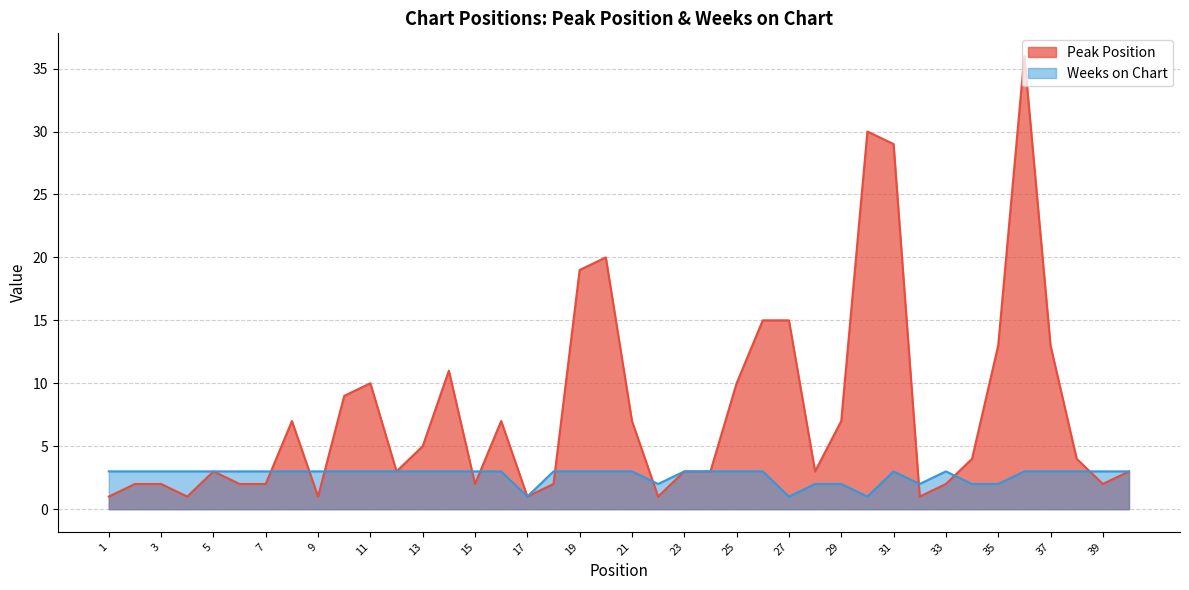

Reading left to right, transcribe all the data shown in this chart.

Peak Position: 1	2	2	1	3	2	2	7	1	9	10	3	5	11	2	7	1	2	19	20	7	1	3	3	10	15	15	3	7	30	29	1	2	4	13	36	13	4	2	3
Weeks on Chart: 3	3	3	3	3	3	3	3	3	3	3	3	3	3	3	3	1	3	3	3	3	2	3	3	3	3	1	2	2	1	3	2	3	2	2	3	3	3	3	3